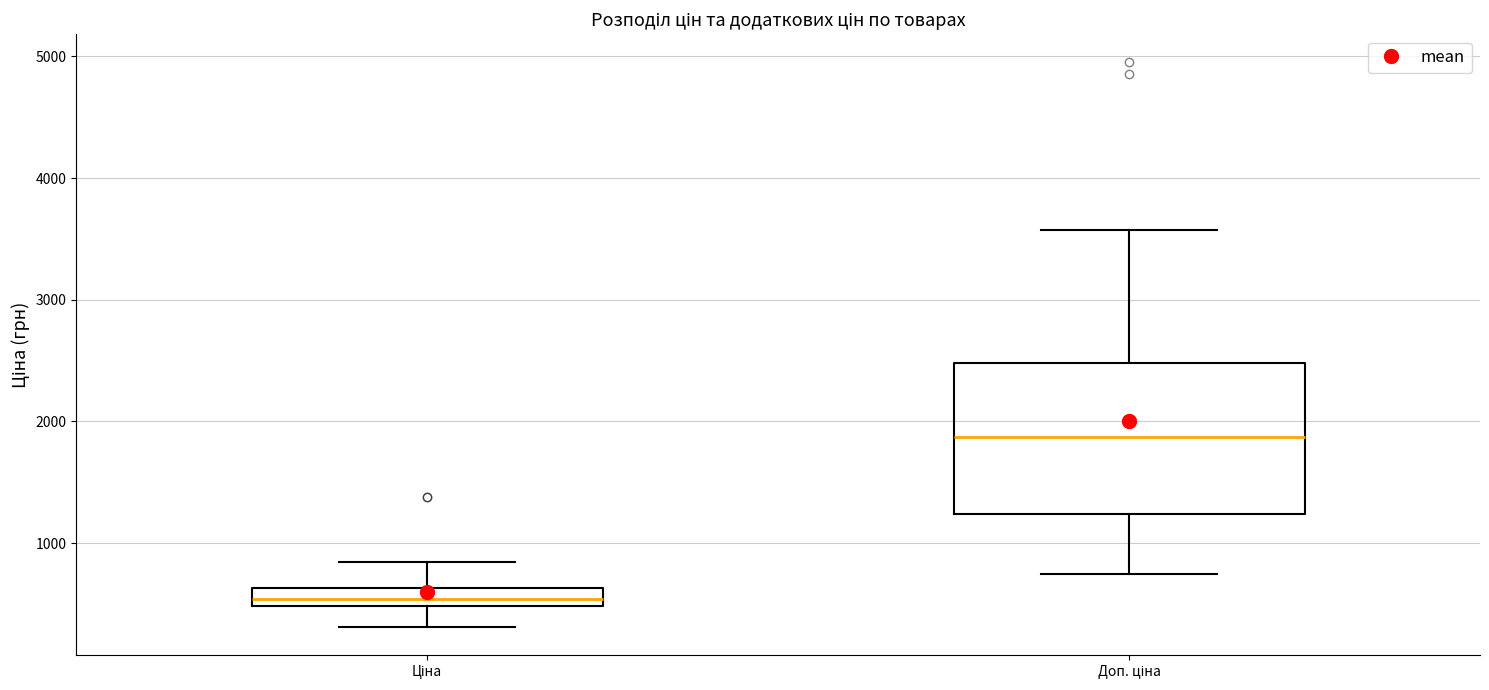

Which box has the highest median line?

Доп. ціна